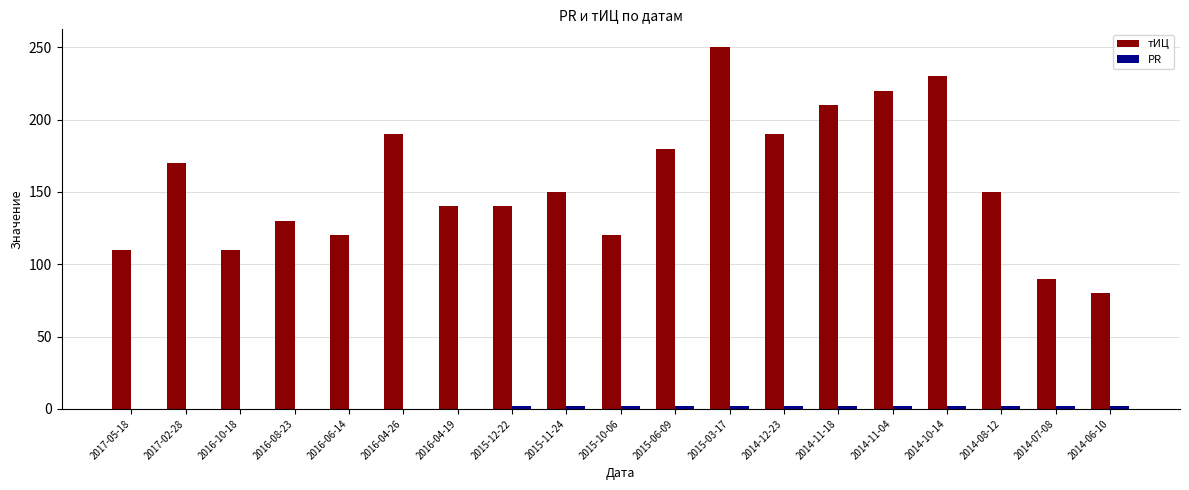

At which category is the sum across all series the highest?

2015-03-17